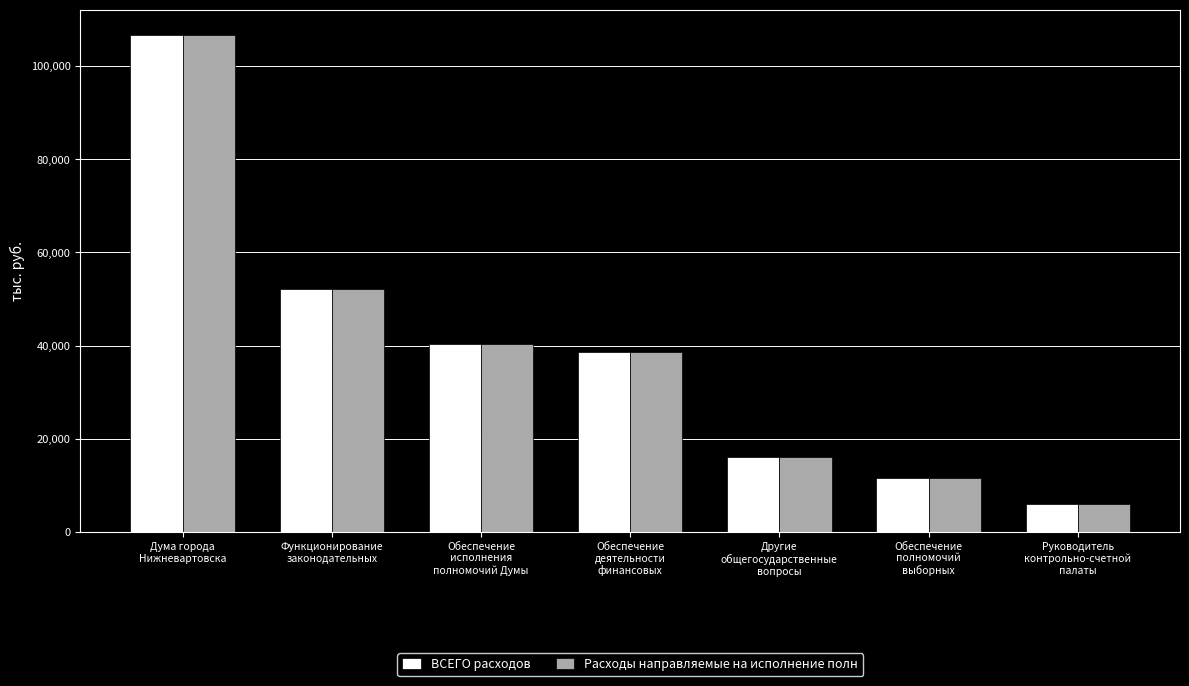

What is the difference between the Расходы направляемые на исполнение полн values at Другие
общегосударственные
вопросы and Функционирование
законодательных?

35939.7